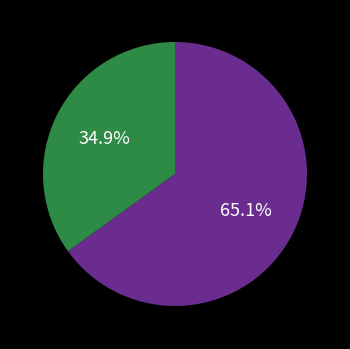

Is there any slice that represents more than half of the pie?

Yes